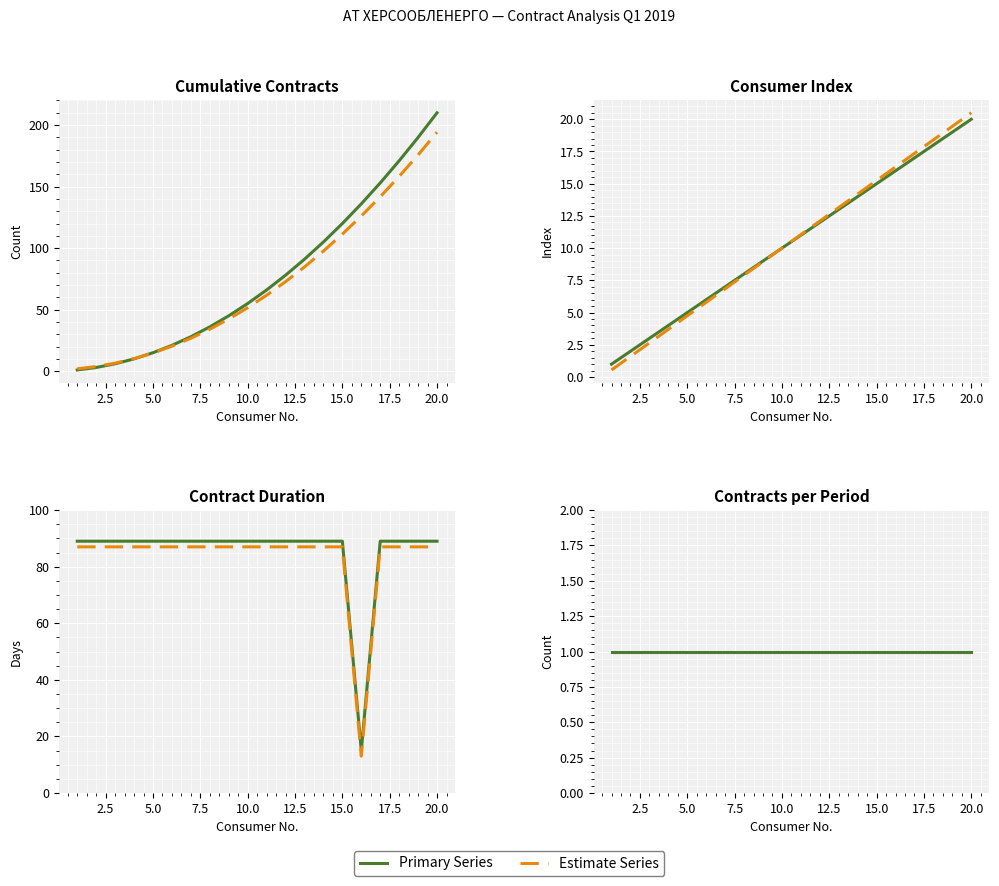

True or false: the data has more than 1 interior local peaks.

False